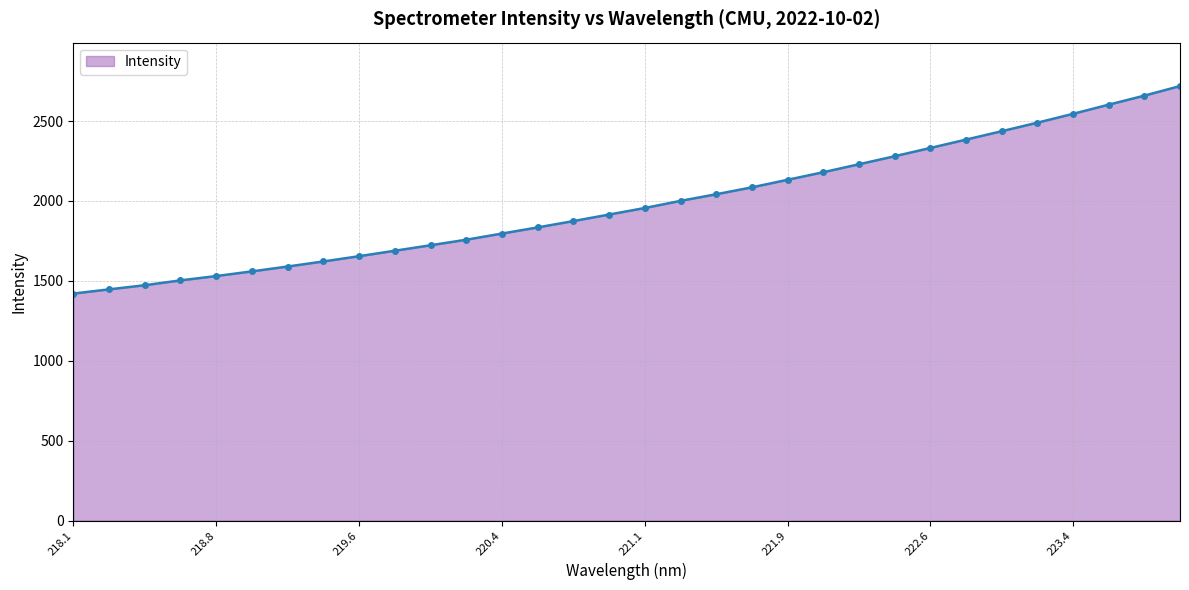

What is the value of the 23rd point from the left?

2229.9